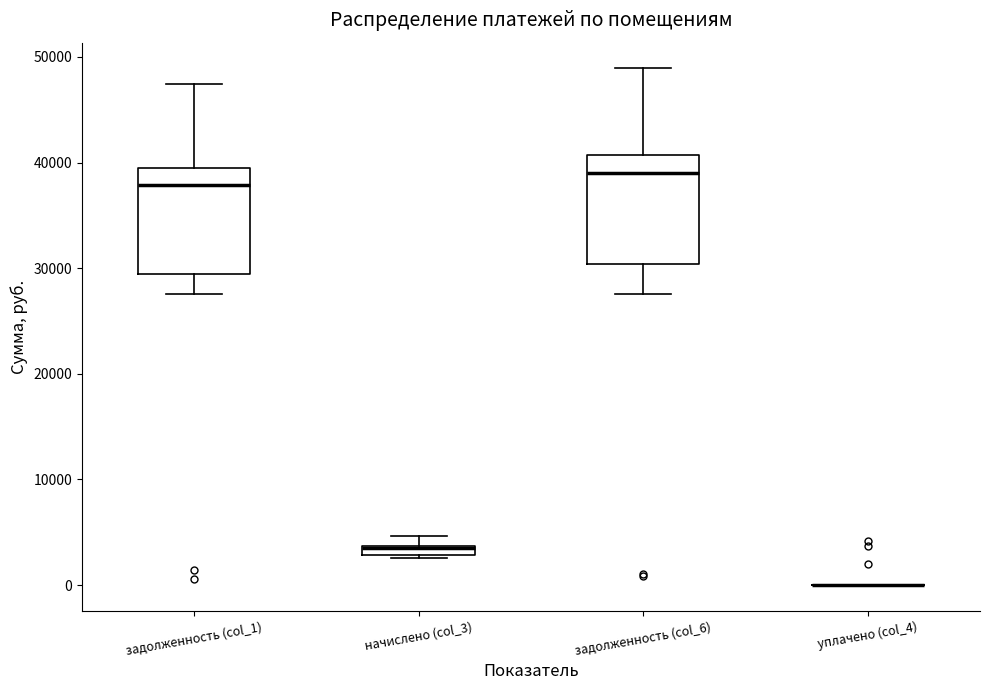

Where is the upper edge of the box for начислено (col_3) on the y-axis? The values are not printed on the chart, so give them approximately, as read against the axis.

4000